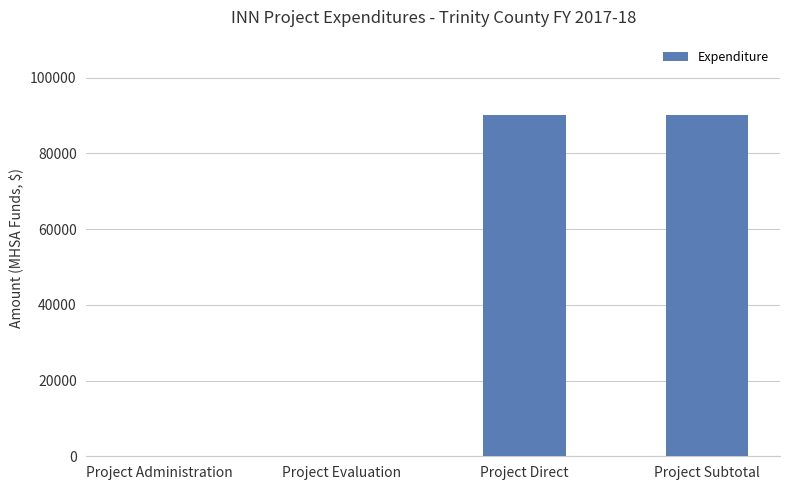

True or false: the data shows 90104 at Project Subtotal.

True